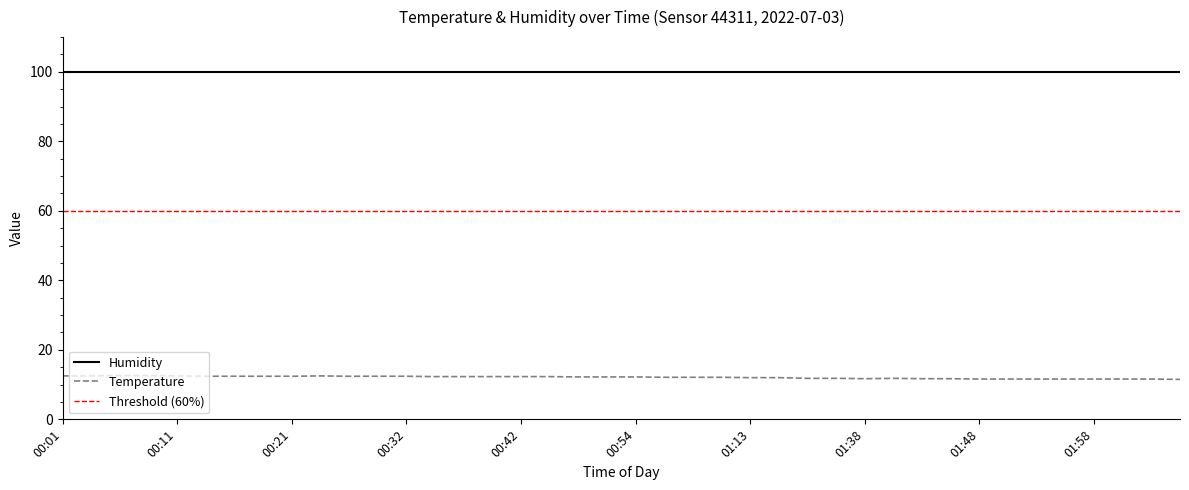

True or false: the data shows 19.5 at 00:32.

False